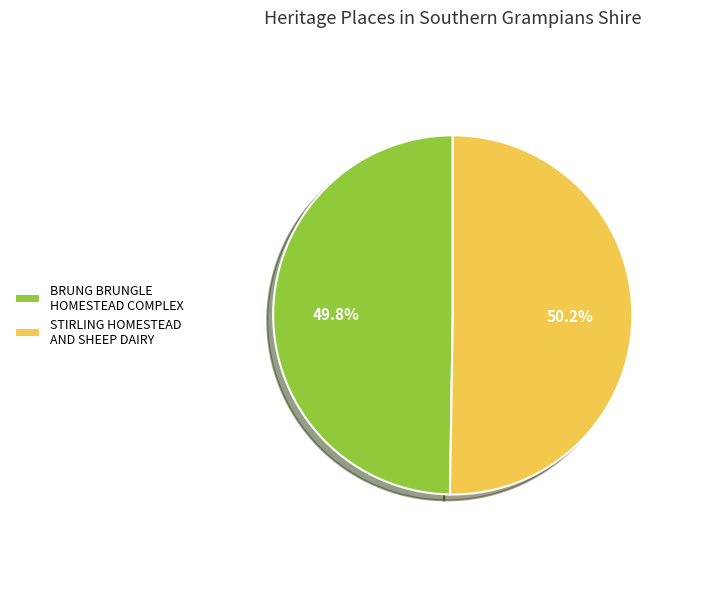

Is there a majority slice in this chart?

Yes